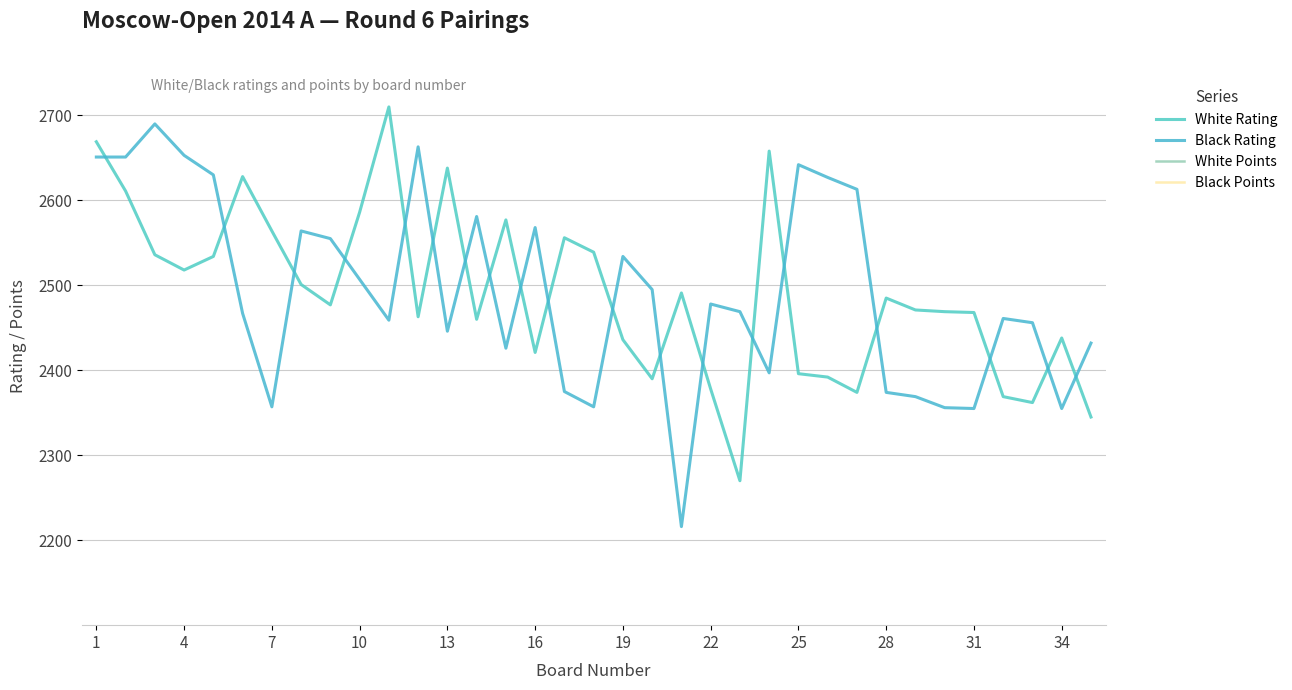

Reading left to right, what are all the values shown in this chart?

White Rating: 2669	2611	2536	2518	2534	2628	2564	2501	2477	2586	2710	2463	2638	2460	2577	2421	2556	2539	2436	2390	2491	2378	2270	2658	2396	2392	2374	2485	2471	2469	2468	2369	2362	2438	2345
Black Rating: 2651	2651	2690	2653	2630	2467	2357	2564	2555	2507	2459	2663	2446	2581	2426	2568	2375	2357	2534	2495	2216	2478	2469	2397	2642	2627	2613	2374	2369	2356	2355	2461	2456	2355	2432
White Points: 4350	4350	4100	4100	4100	4100	4100	4100	4100	3850	3850	3850	3850	3850	3850	3850	3850	3850	3850	3850	3850	3850	3850	3600	3600	3600	3600	3600	3600	3600	3600	3600	3600	3600	3600
Black Points: 4350	4350	4100	4100	4100	4100	4100	4100	4100	4100	3850	3850	3850	3850	3850	3850	3850	3850	3850	3850	3850	3850	3850	3600	3600	3600	3600	3600	3600	3600	3600	3600	3600	3600	3600